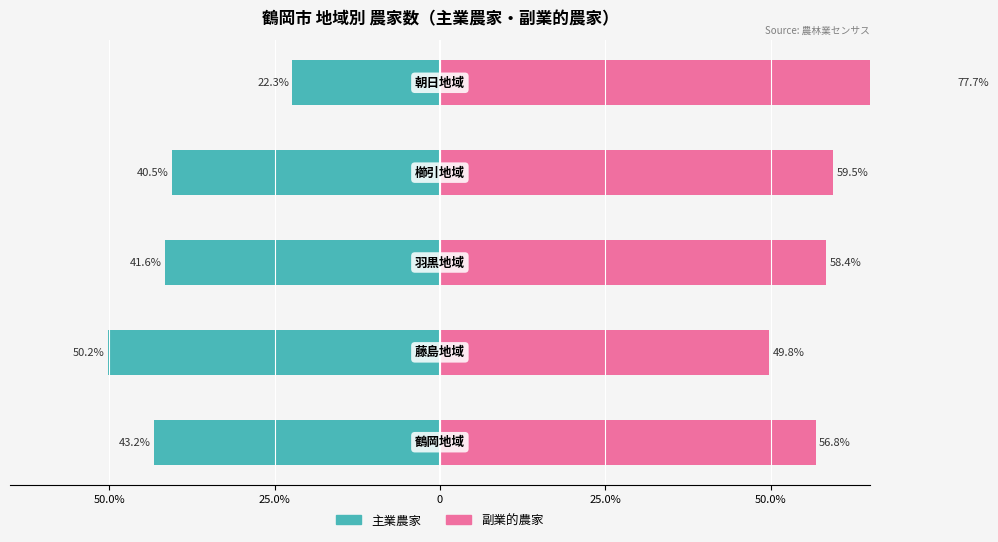

What is the difference between the maximum and minimum values in the 主業農家 series?

27.9